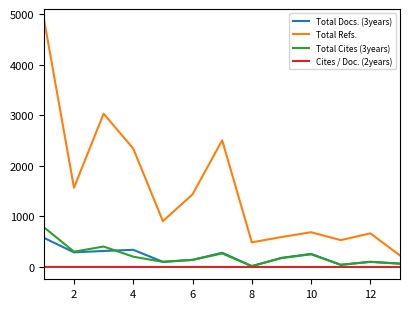

Which series has the largest total across all categories?

Total Refs.